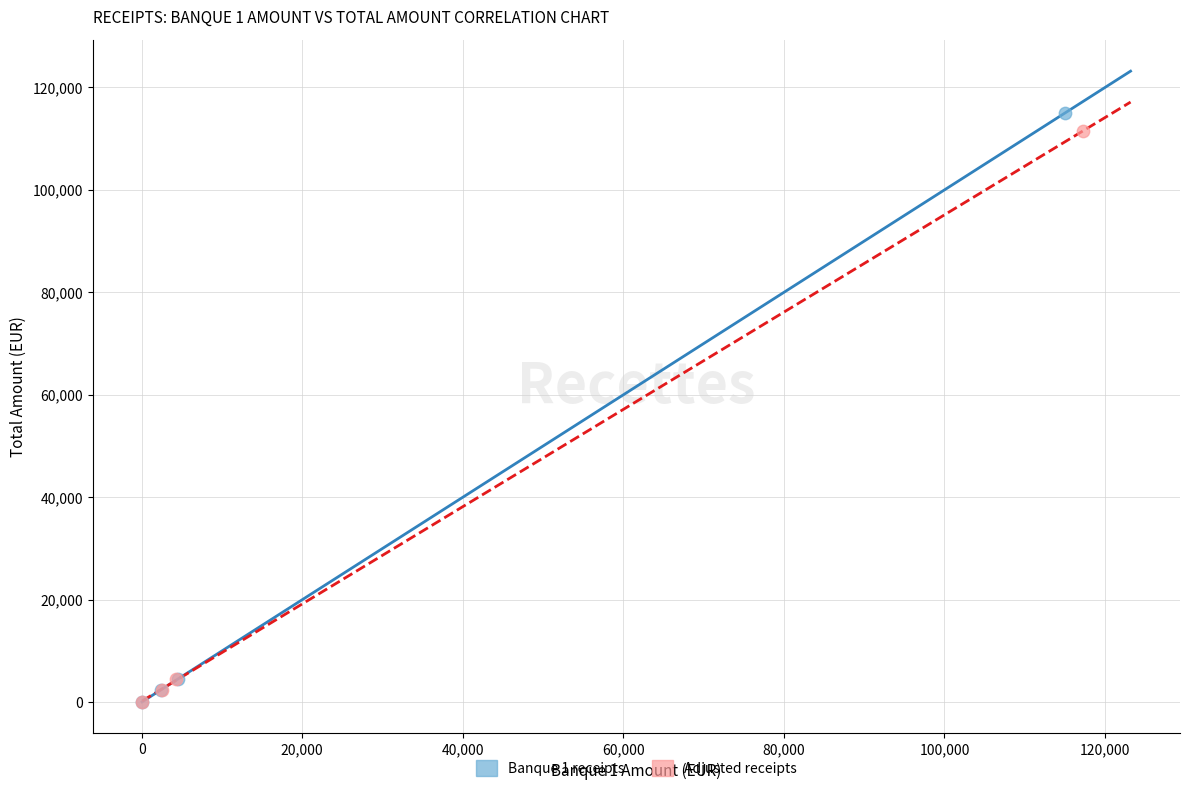

Which series reaches the maximum Y coordinate?

Banque 1 receipts